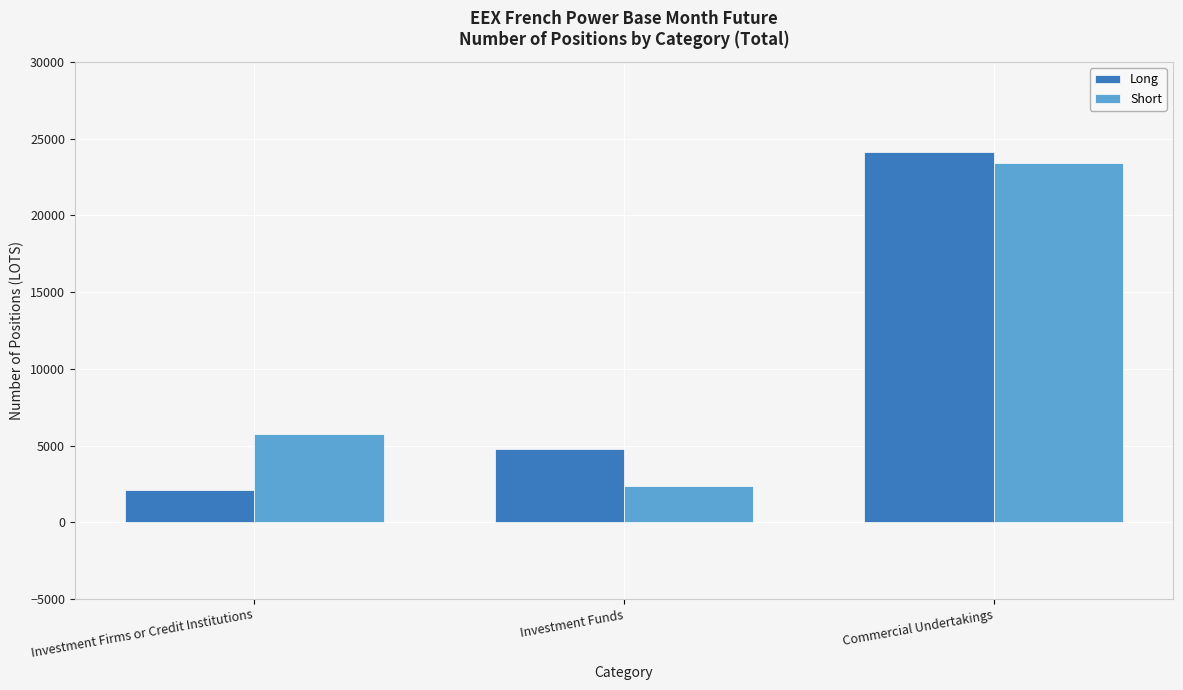

Between Investment Firms or Credit Institutions and Investment Funds, which series saw the biggest shift?

Short